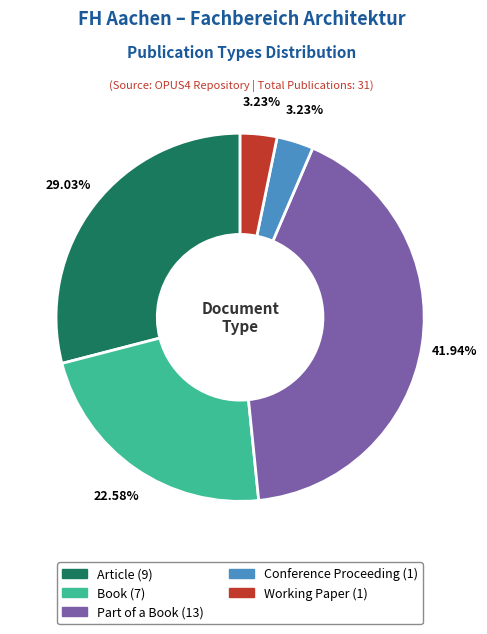

What percentage is the Part of a Book slice, to the nearest percent?

42%